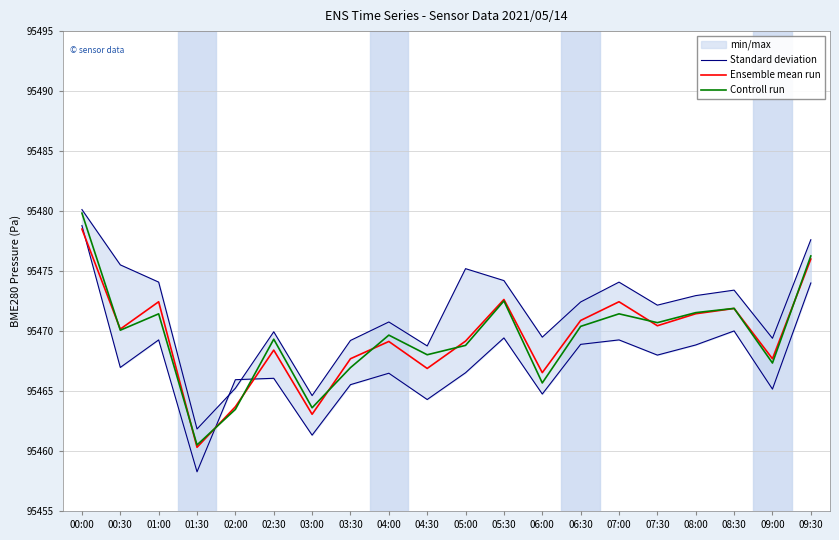

What is the lowest value of the Standard deviation series?

95461.8